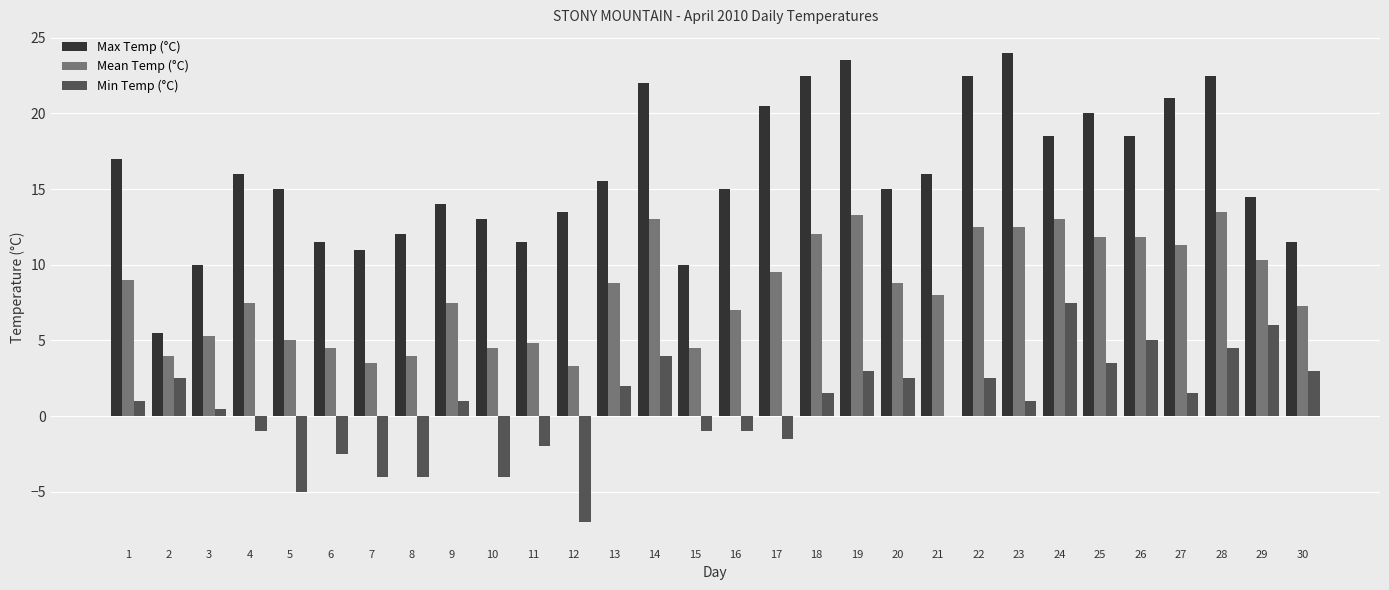

Between 5 and 26, which series saw the biggest shift?

Min Temp (°C)